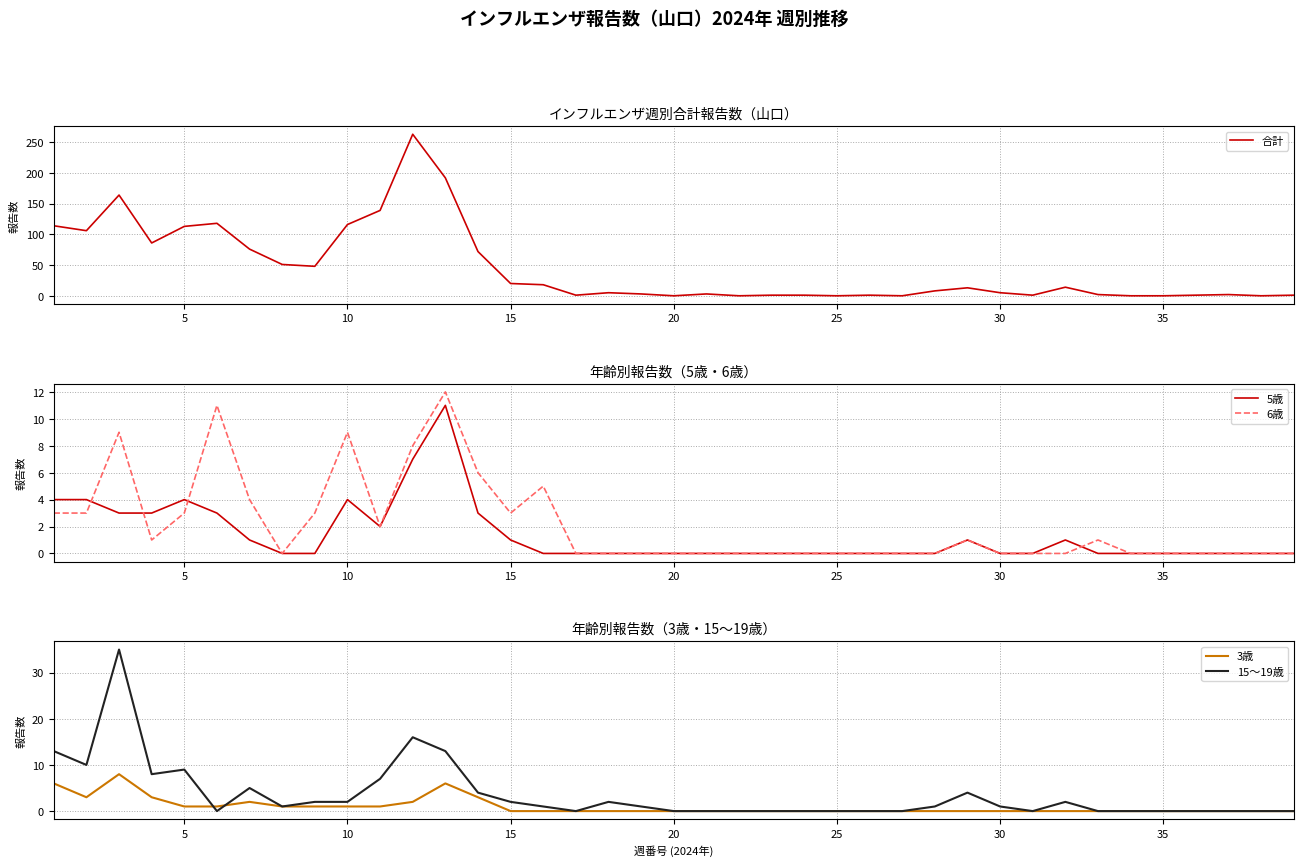

Rank the series by their maximum value, from lowest to highest.

3歳, 5歳, 6歳, 15～19歳, 合計